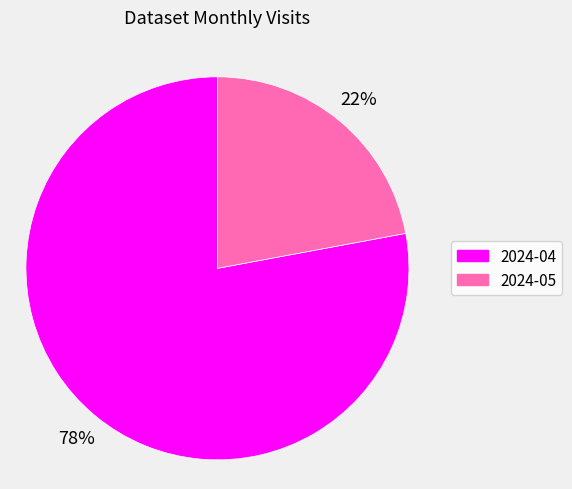

Combined, do 2024-05 and 2024-04 account for over 50%?

Yes